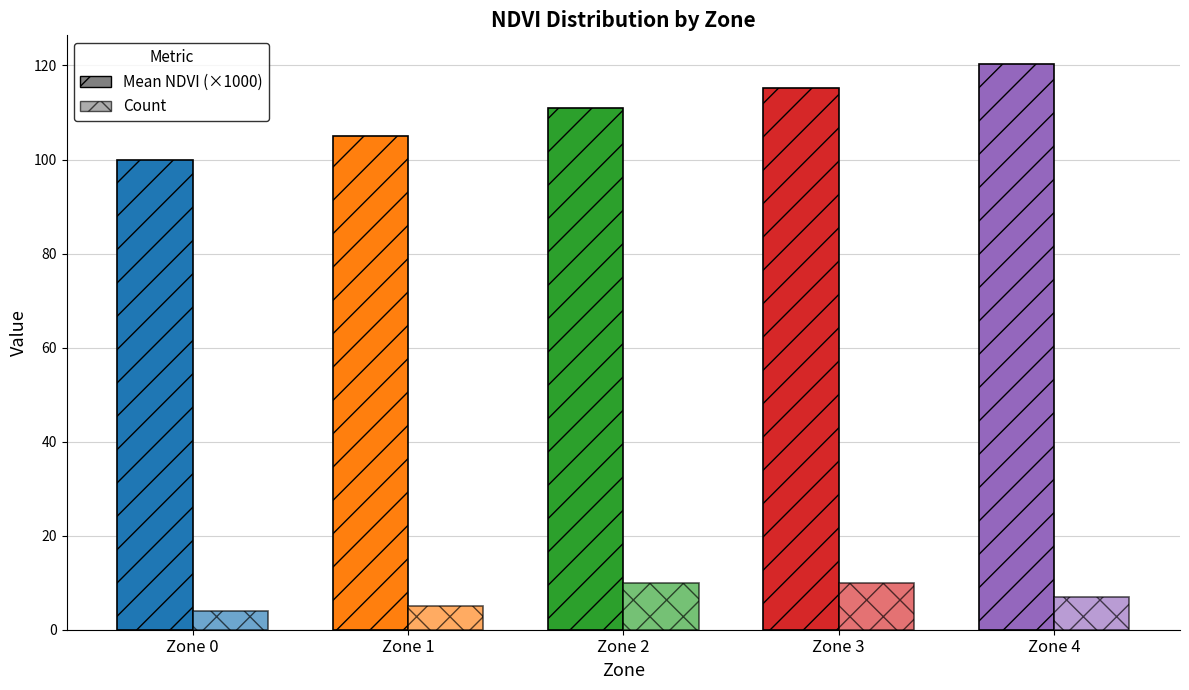

Rank the series by their maximum value, from lowest to highest.

Count, Mean NDVI (×1000)